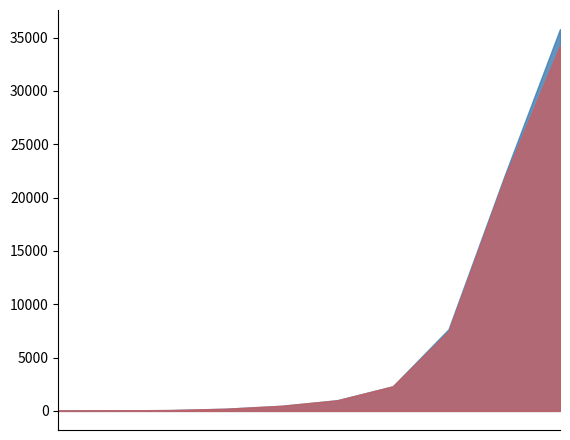

Is the value of План на 2021 год at ОБЩЕГОСУДАРСТВЕННЫЕ ВОПРОСЫ greater than the value of Факт на 2021 год at СРЕДСТВА МАССОВОЙ ИНФОРМАЦИИ?

Yes